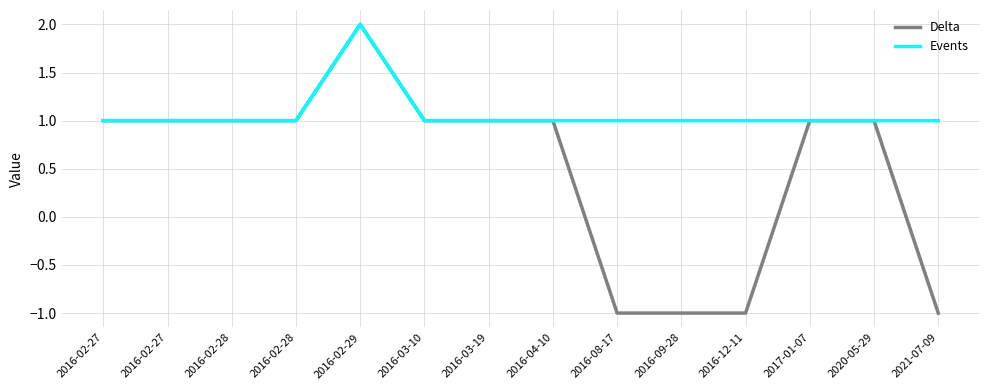

Does the chart display data point markers on the line(s)?

No